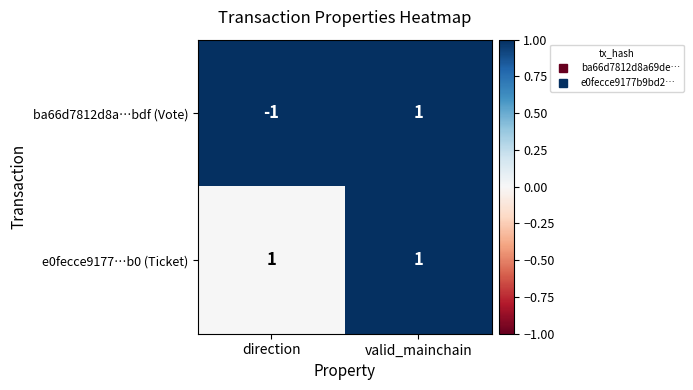

At which category is the sum across all series the highest?

valid_mainchain